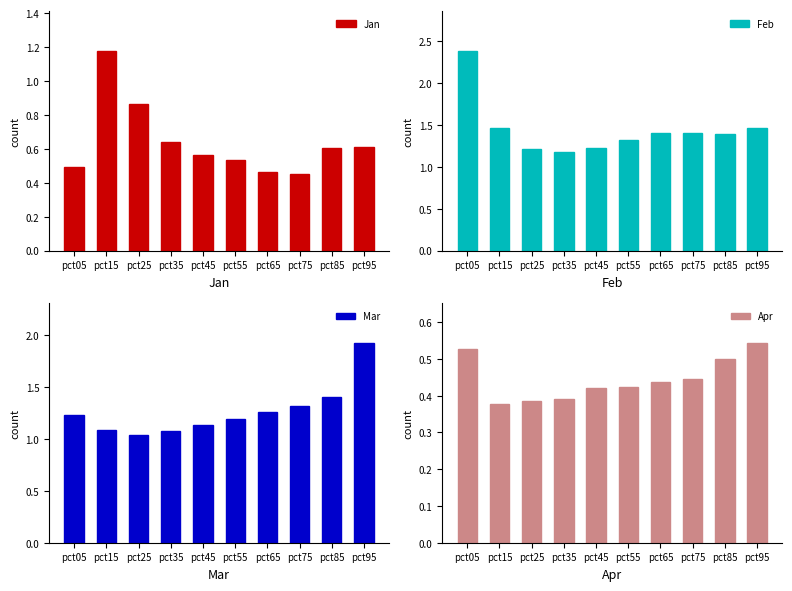

Count the Feb values in the range 1 to 2.

9